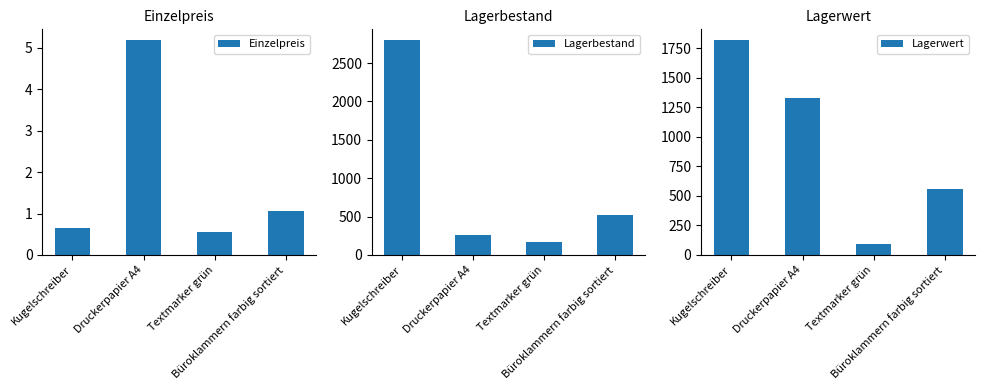

How many data points in Lagerwert are above 1326?

2